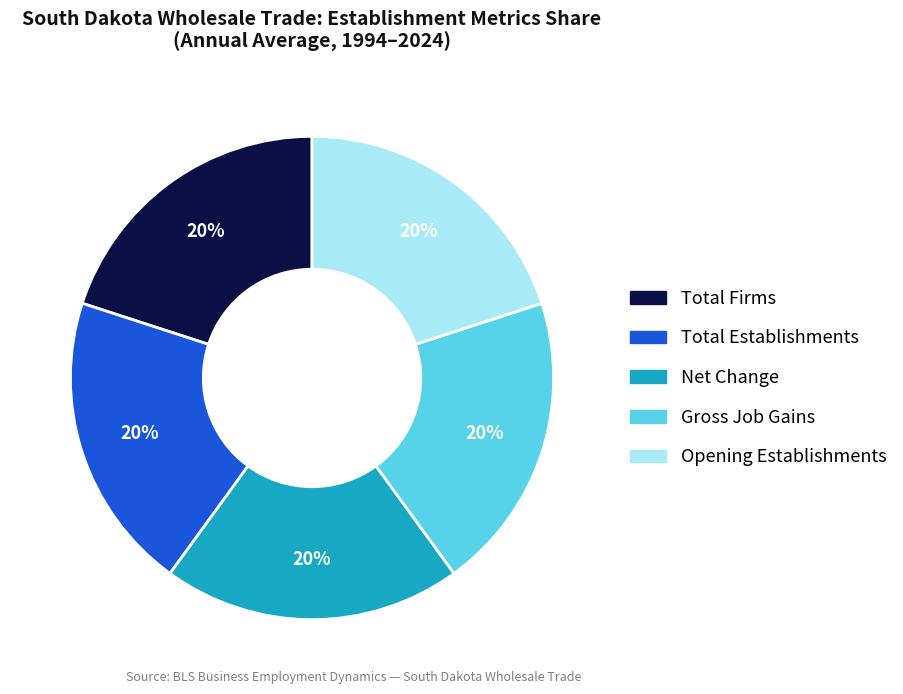

Does any single category account for the majority?

No